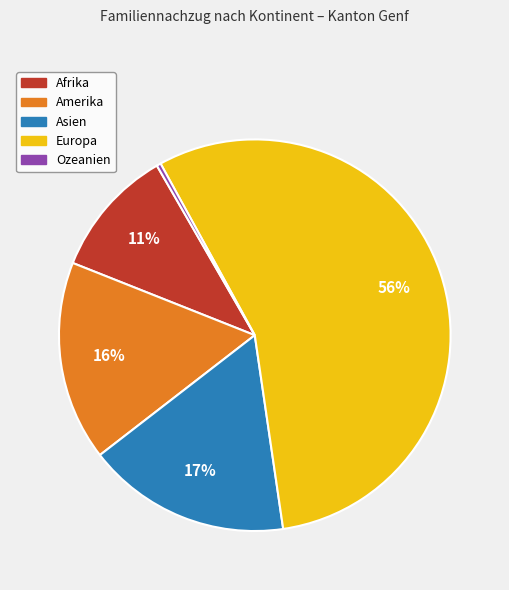

Which slice is the smallest?

Ozeanien